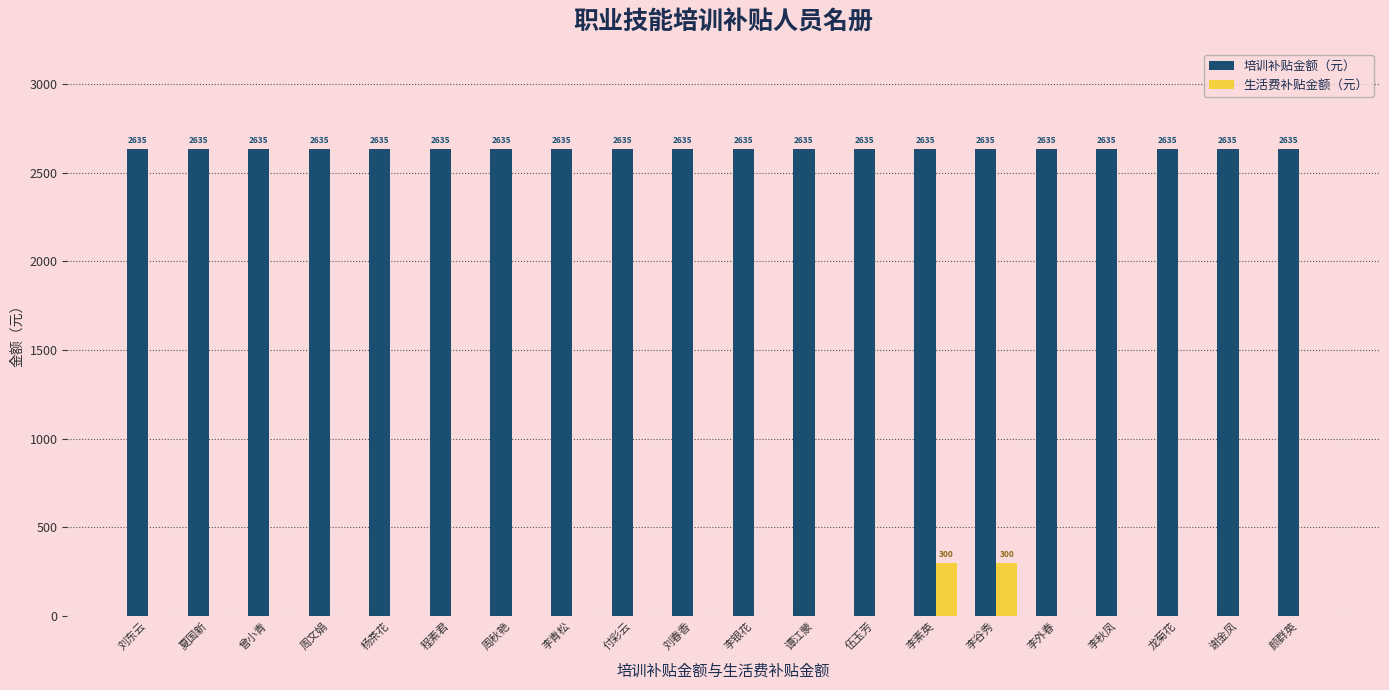

What are all the series names shown in the legend?

培训补贴金额（元）, 生活费补贴金额（元）